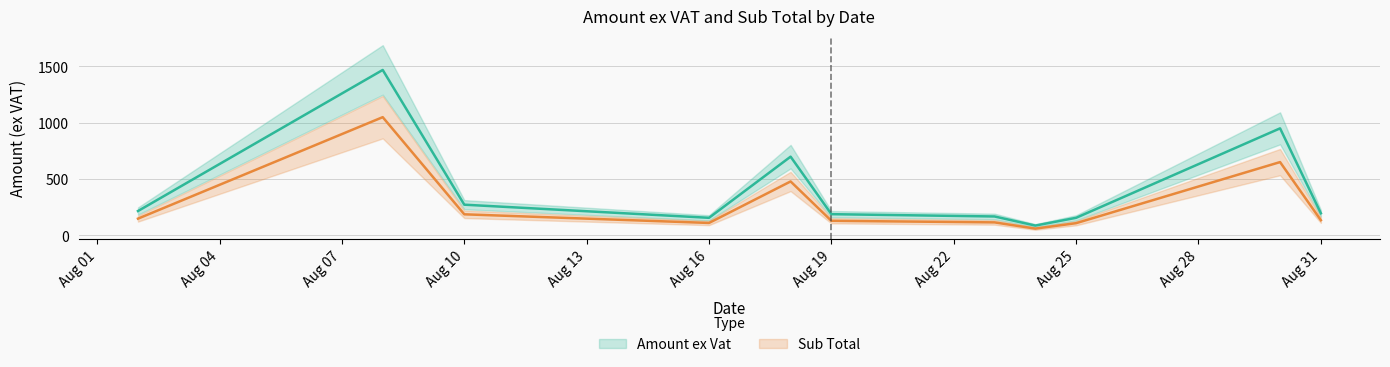

What is the spread (max minus min) of values at 11?

69.1